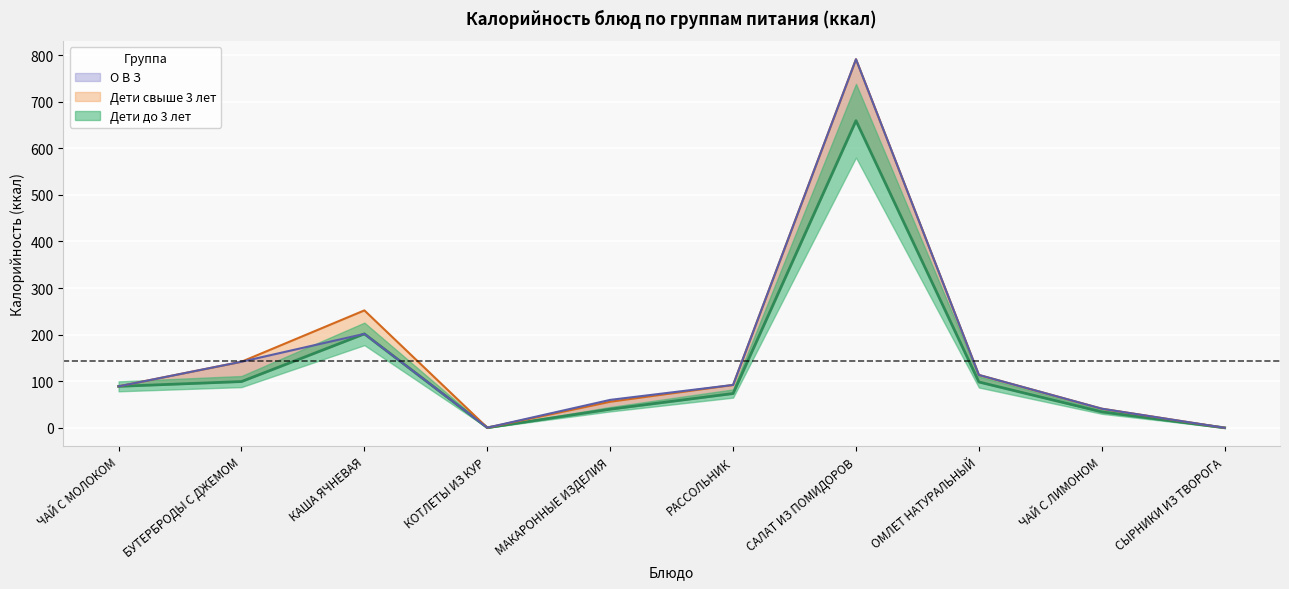

What is the value of the Дети свыше 3 лет point at the 4th from the left?

0.3